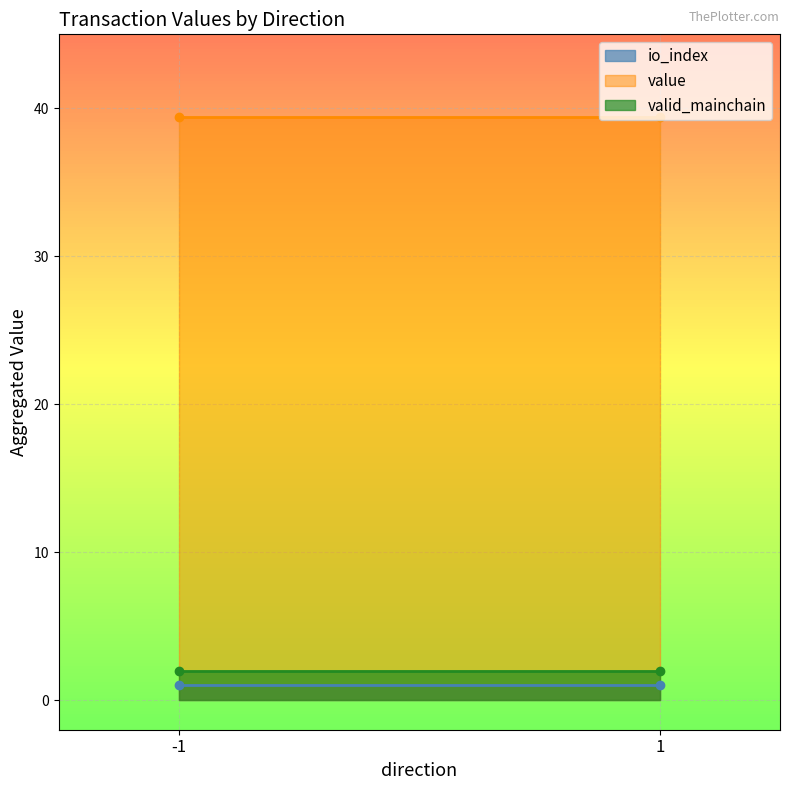

What is the lowest value of the valid_mainchain series?

2.0